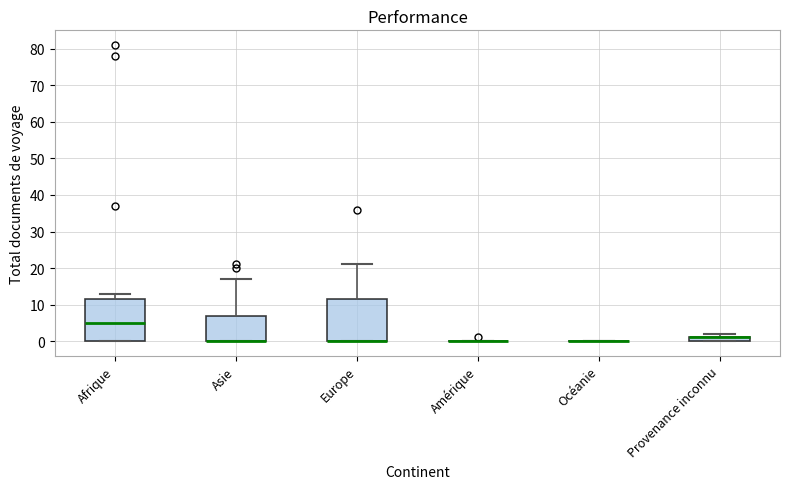

Where is the lower edge of the box for Provenance inconnu on the y-axis? The values are not printed on the chart, so give them approximately, as read against the axis.

0